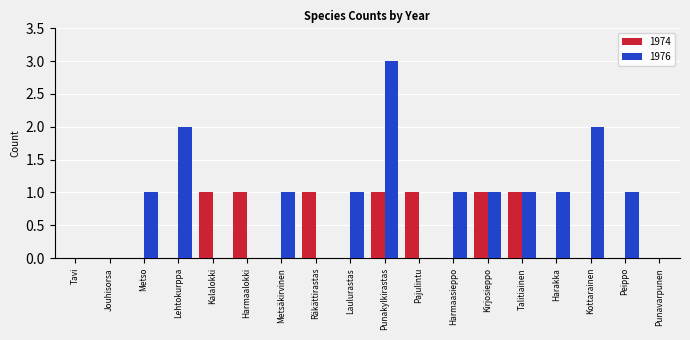

What is the sum of all 1974 values?

7